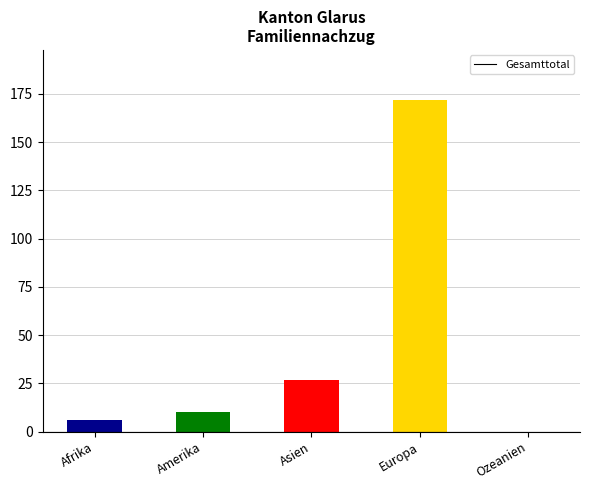

What value does the data have at Afrika, to the nearest 10?

10